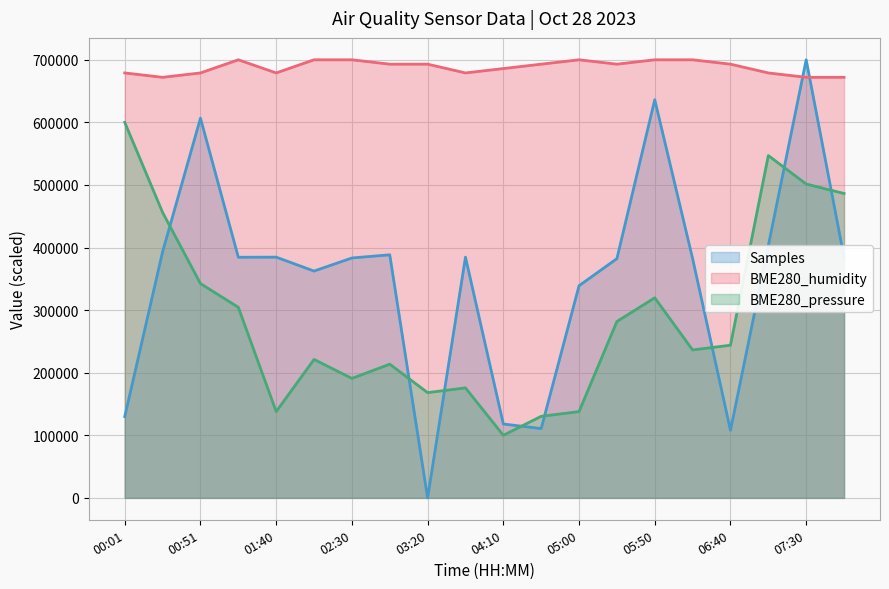

Which category has the lowest value in the BME280_pressure series?

04:10